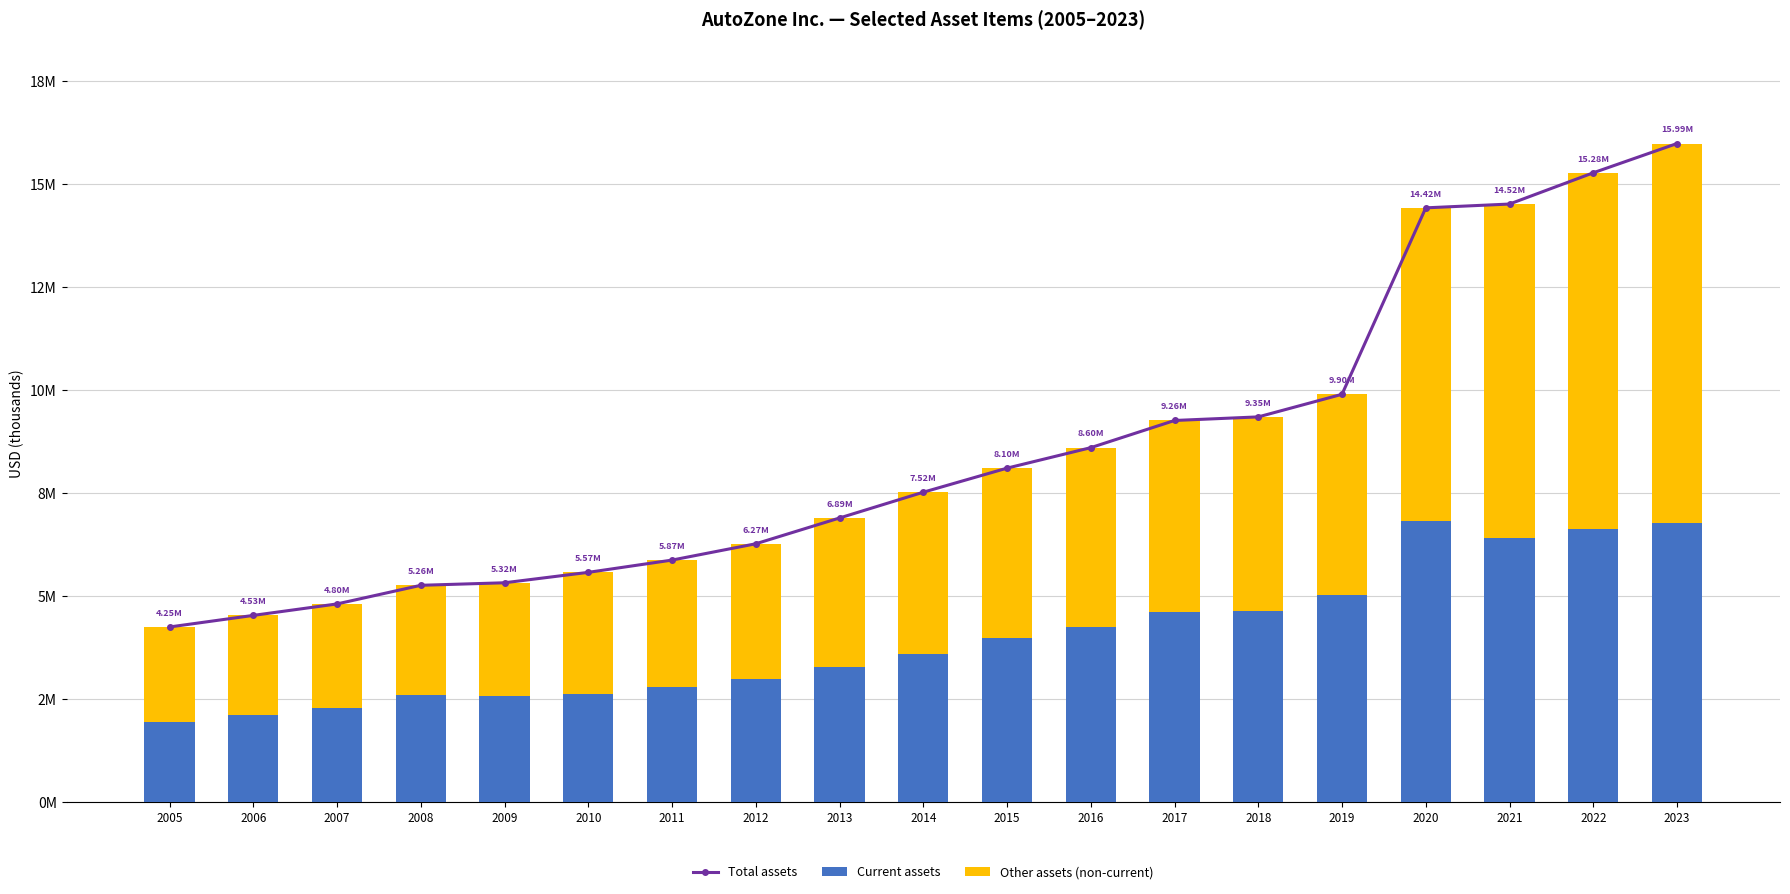

What is the sum of all Total assets values?

161674373